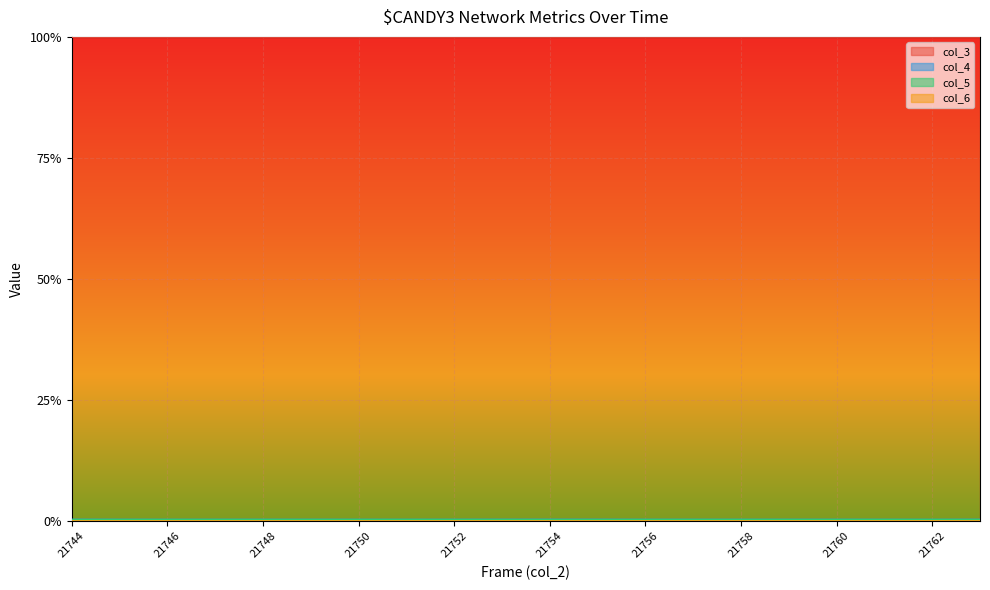

At which category is the sum across all series the highest?

21763